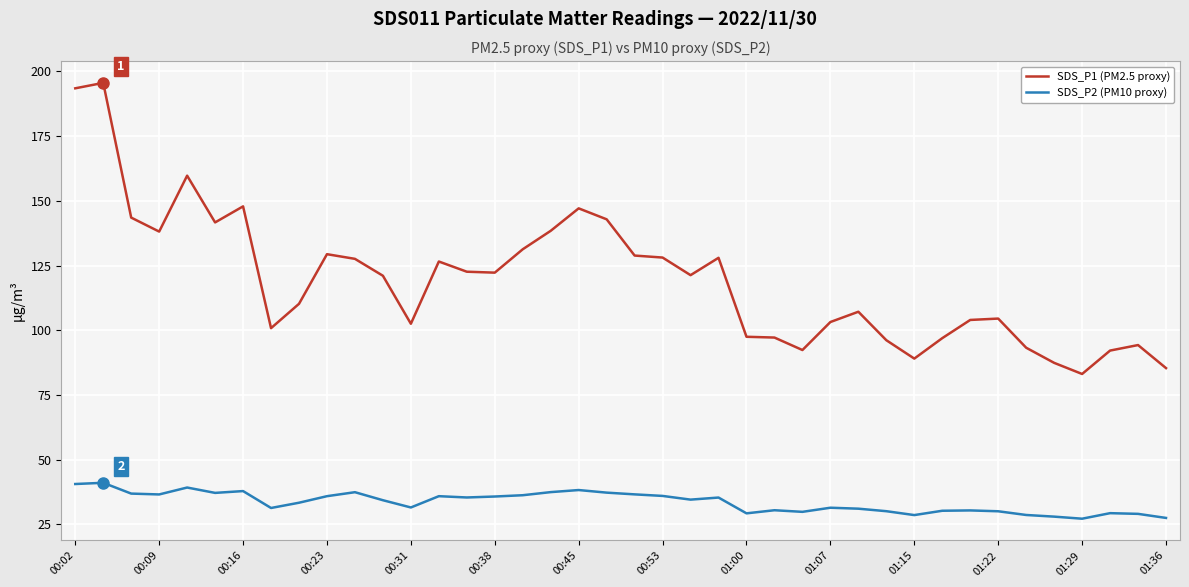

Rank the series by their maximum value, from lowest to highest.

SDS_P2 (PM10 proxy), SDS_P1 (PM2.5 proxy)